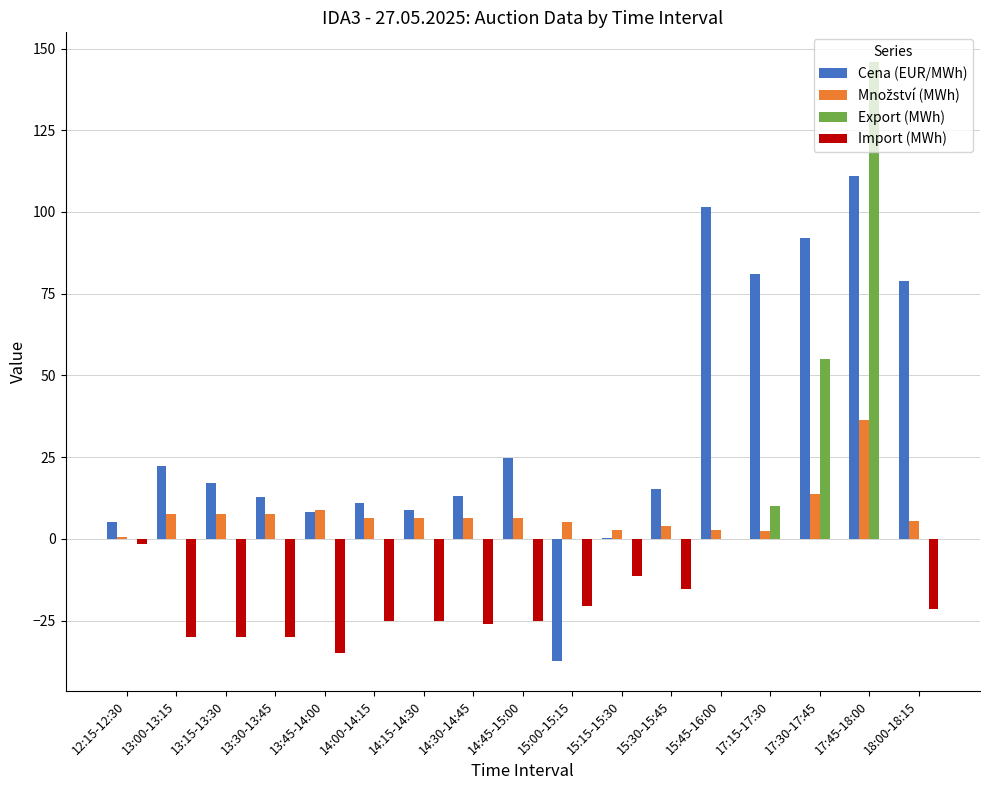

Which series changed the most between 13:45-14:00 and 18:00-18:15?

Cena (EUR/MWh)